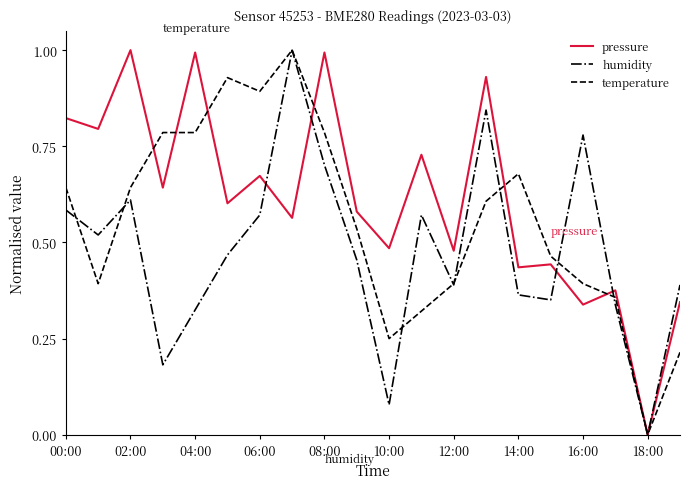

Which series has the largest total across all categories?

pressure